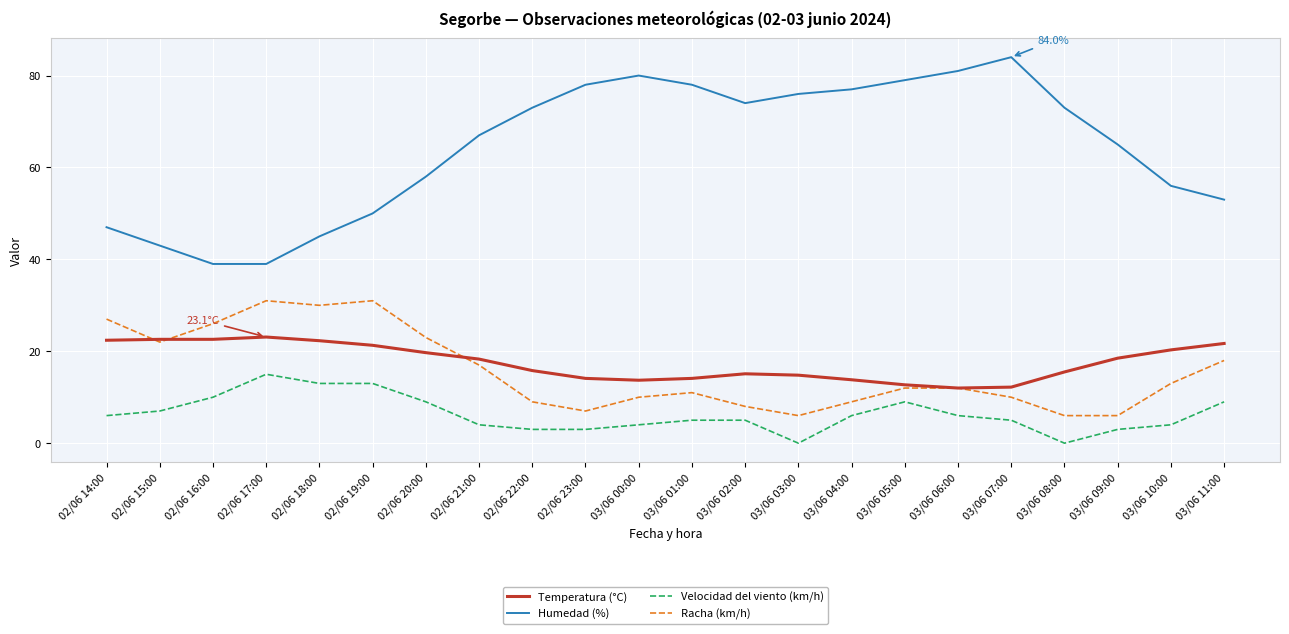

Rank the series by their maximum value, from highest to lowest.

Humedad (%), Racha (km/h), Temperatura (°C), Velocidad del viento (km/h)